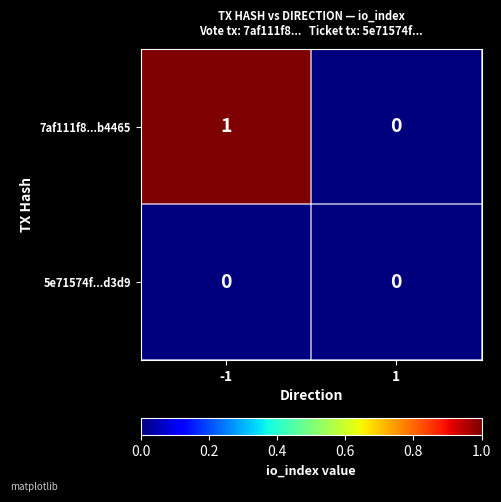

Reading right to left, what are all the values shown in this chart?

7af111f8...b4465: 0	1
5e71574f...d3d9: 0	0